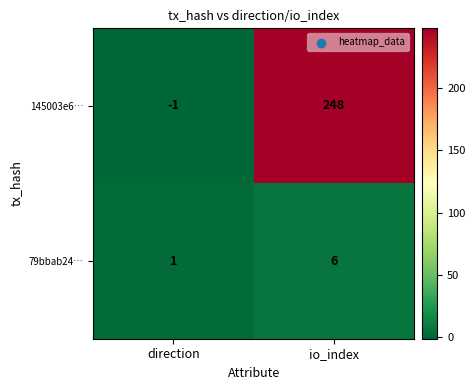

True or false: 79bbab24… has a value of 6 at io_index.

True